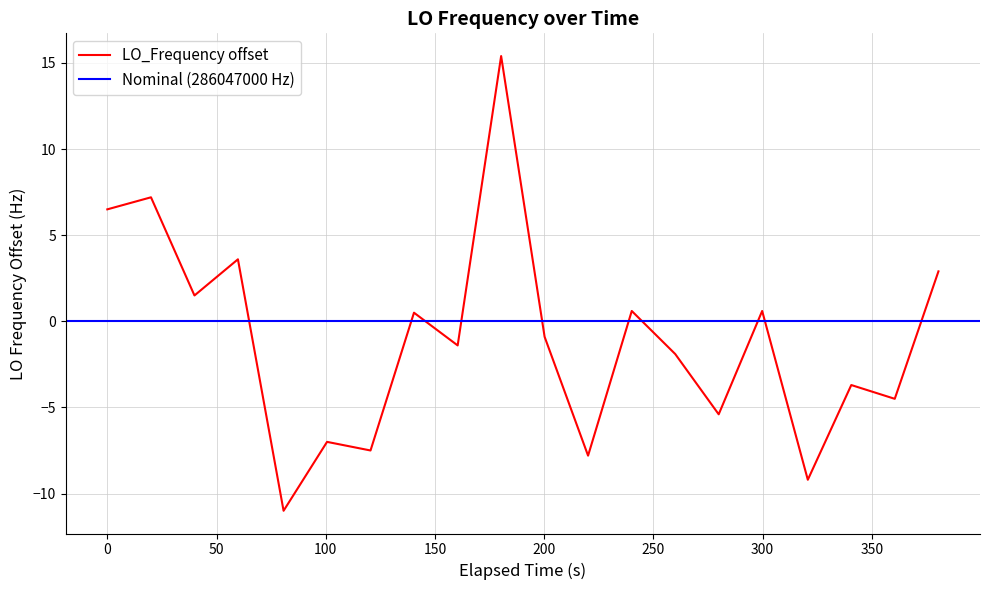

What is the minimum value shown in the chart?

-11.0